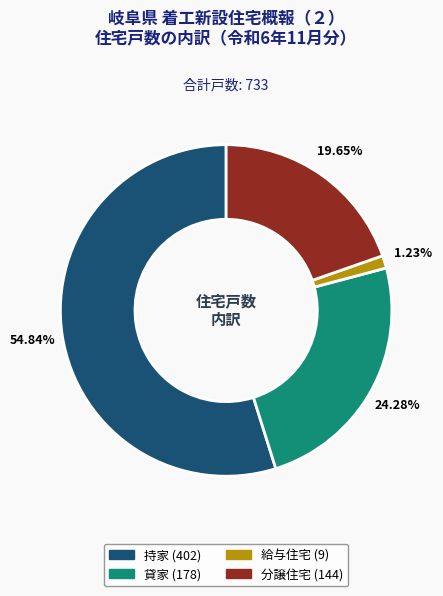

How many slices are in this pie chart?

4